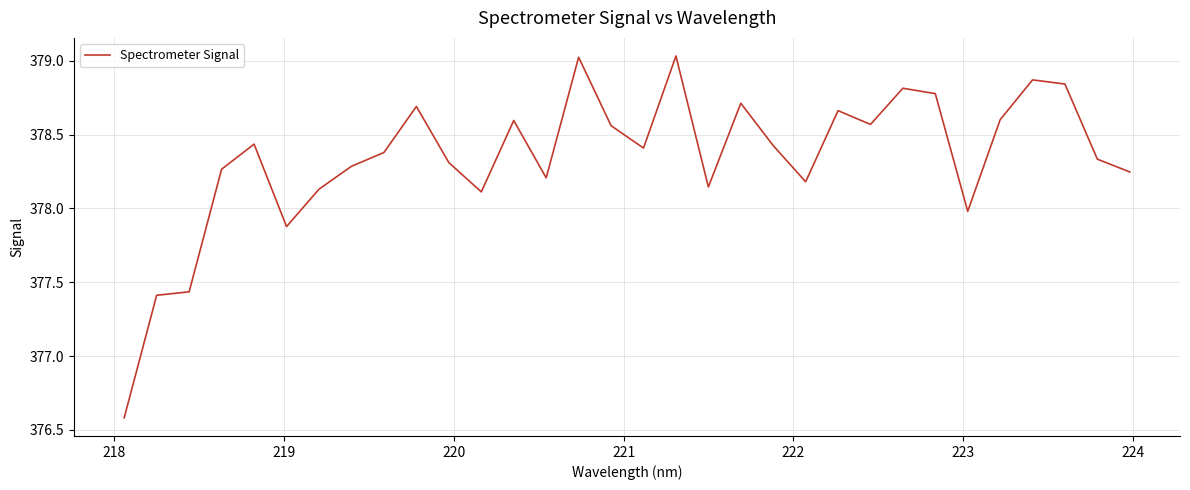

What is the minimum value shown in the chart?

376.6